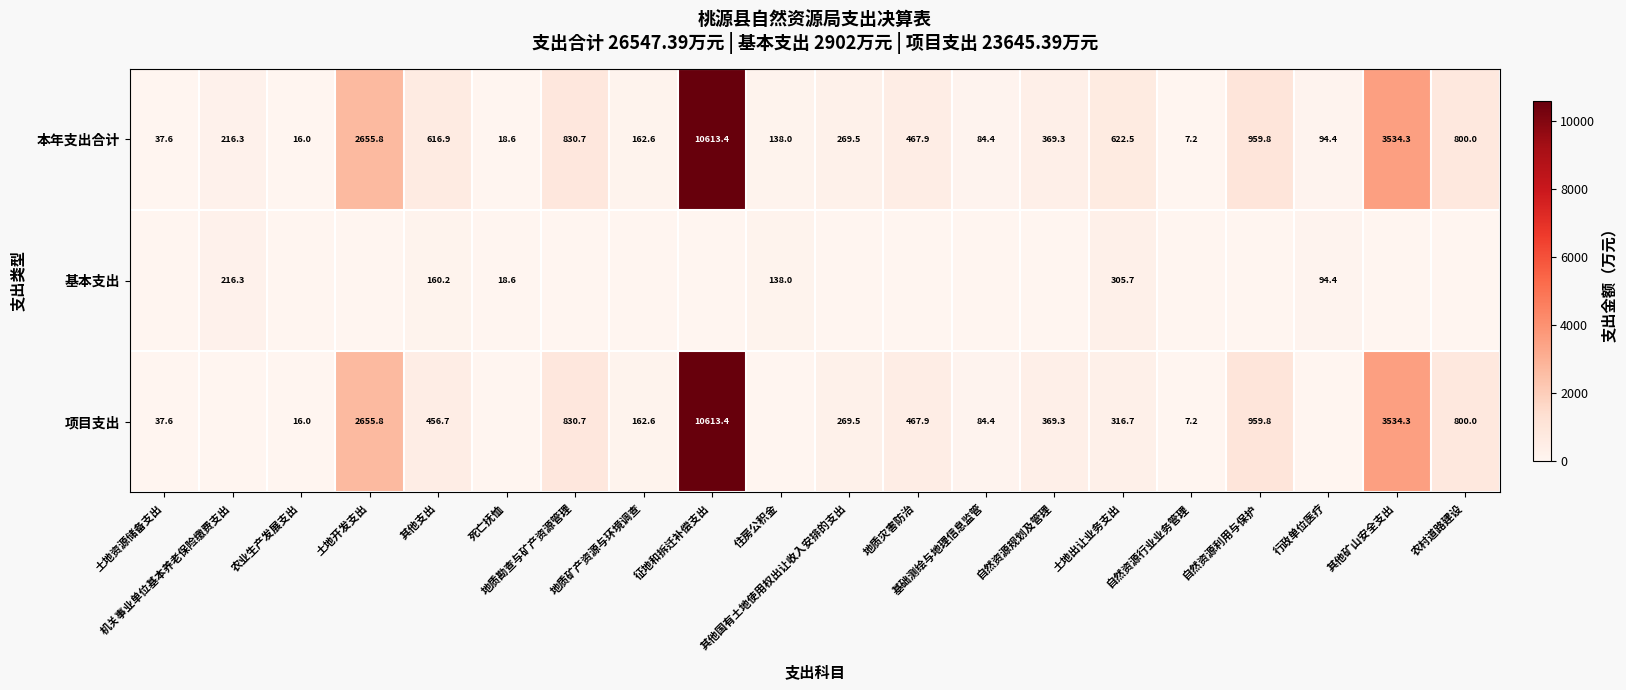

Is the value of 项目支出 at 其他矿山安全支出 greater than the value of 本年支出合计 at 死亡抚恤?

Yes